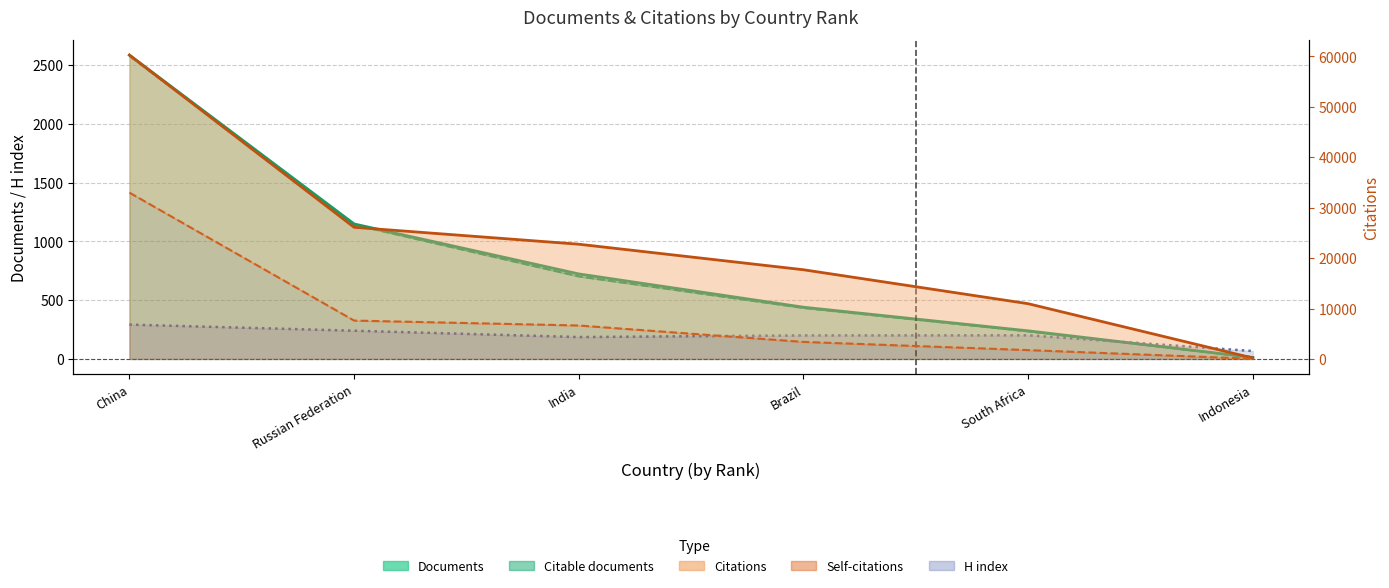

Which category has the lowest value across all series?

Indonesia